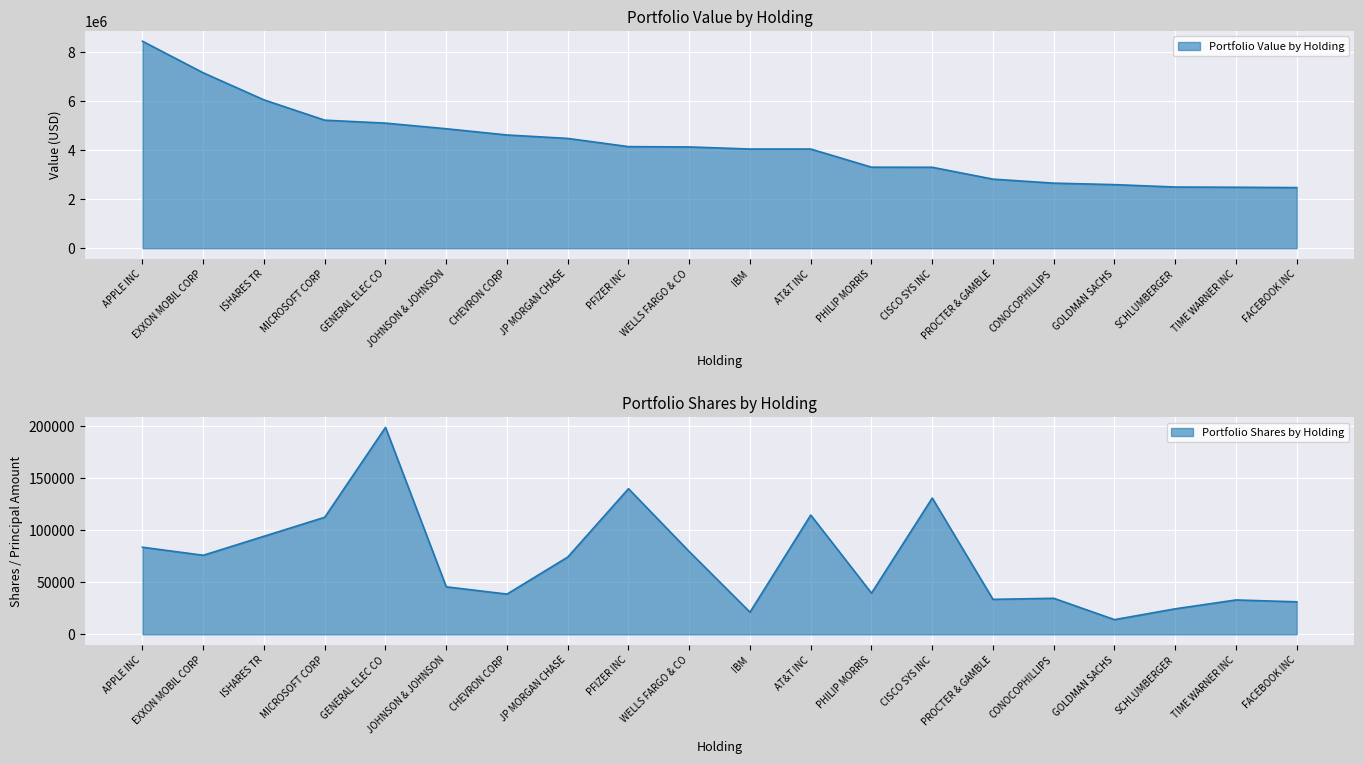

What is the value of the Value point at the 7th from the left?

4610000